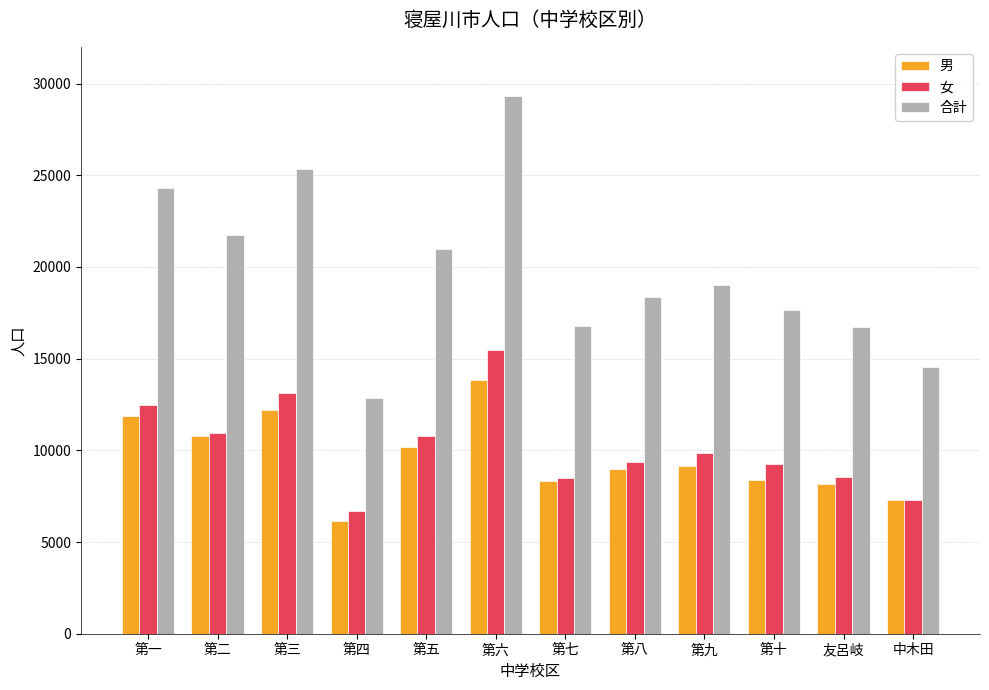

What is the minimum value shown in the chart?

6163